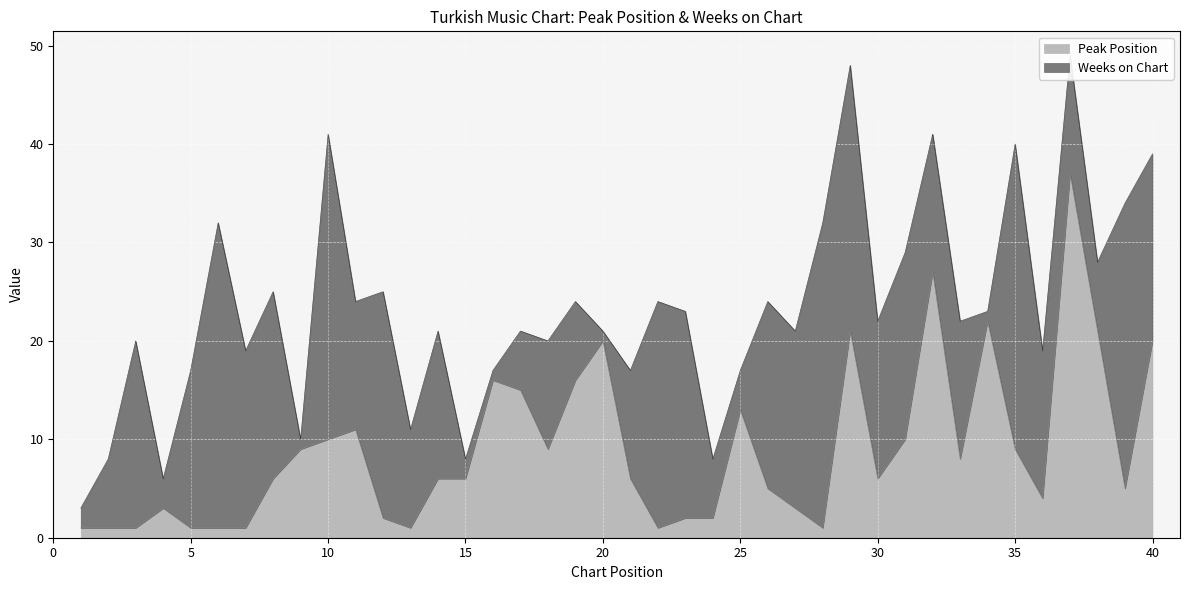

Reading left to right, what are all the values shown in this chart?

1=1	2=1	3=1	4=3	5=1	6=1	7=1	8=6	9=9	10=10	11=11	12=2	13=1	14=6	15=6	16=16	17=15	18=9	19=16	20=20	21=6	22=1	23=2	24=2	25=13	26=5	27=3	28=1	29=21	30=6	31=10	32=27	33=8	34=22	35=9	36=4	37=37	38=21	39=5	40=20